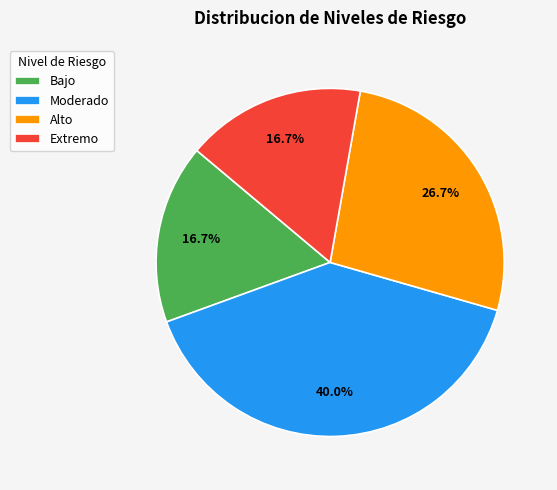

To the nearest percent, what is the combined percentage of Alto and Moderado?

67%